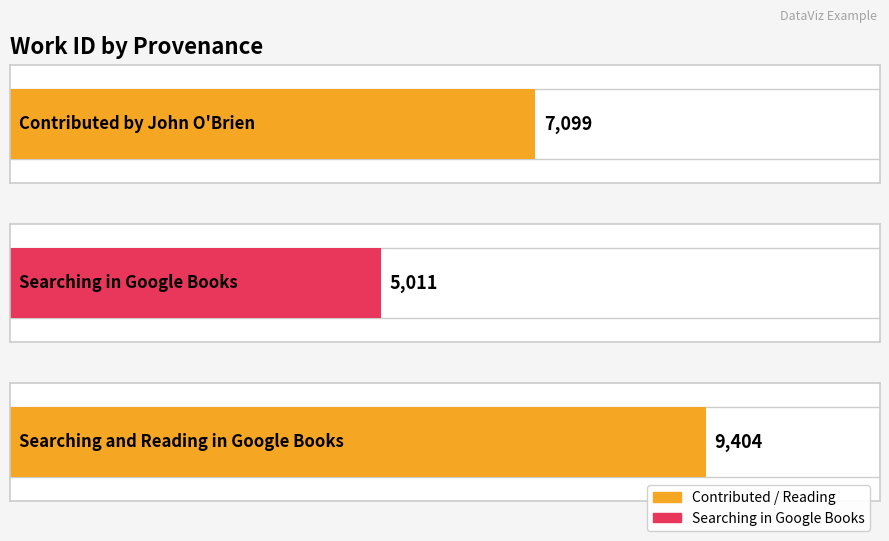

What value does the data have at Contributed by John O'Brien, to the nearest 50?

7100